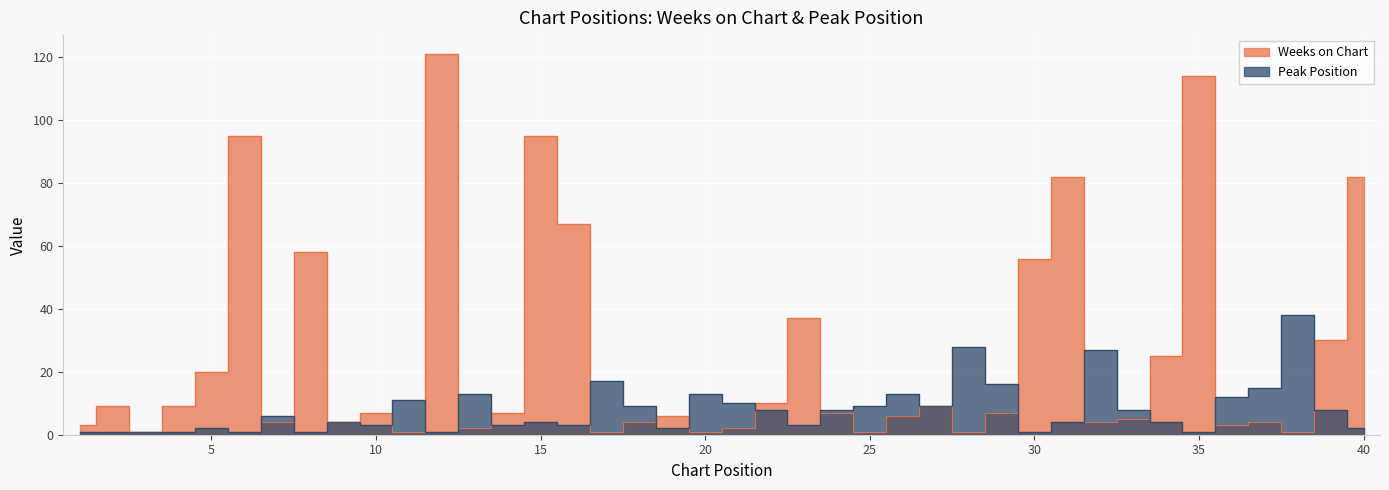

What is the difference between the maximum and minimum values in the Peak Position series?

37